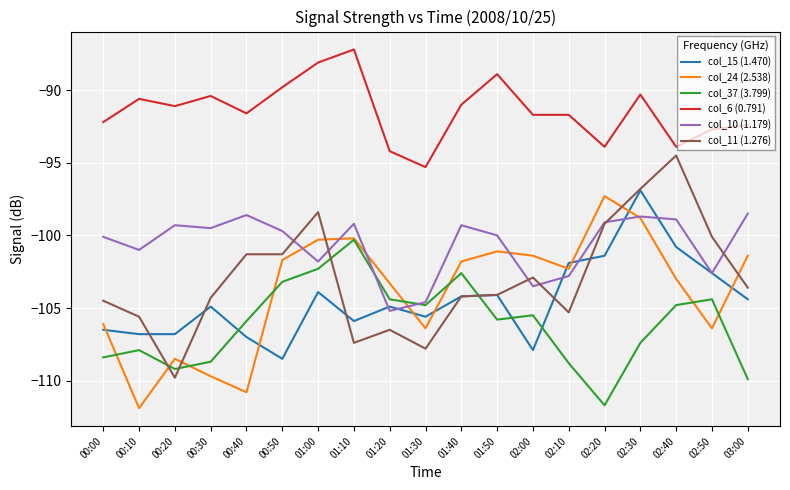

What is the greatest value displayed?

-87.2